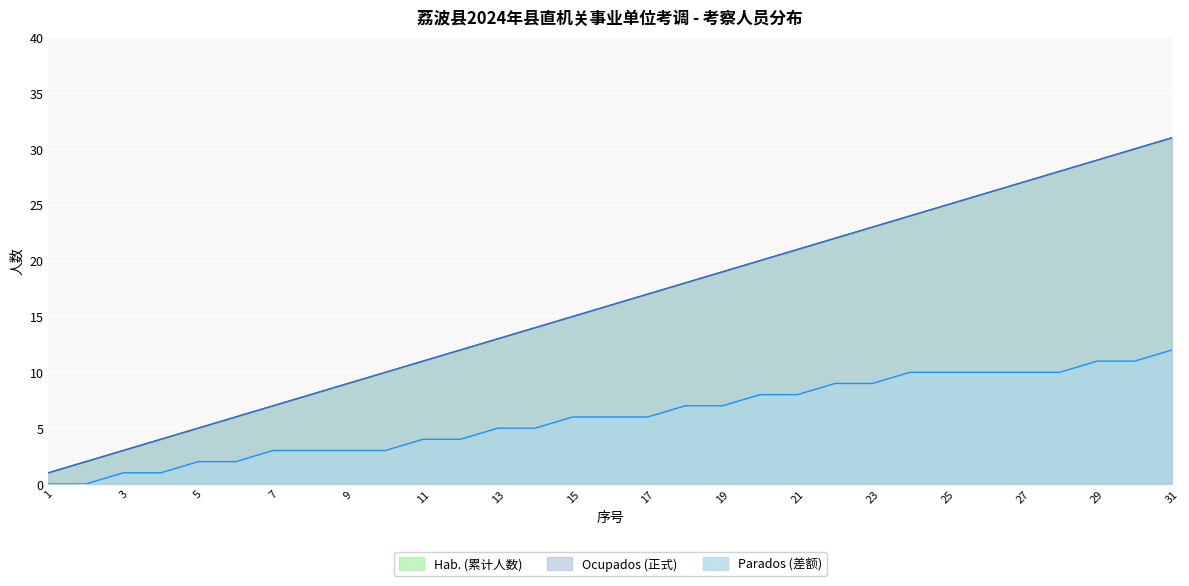

Which series has the largest total across all categories?

累计人数